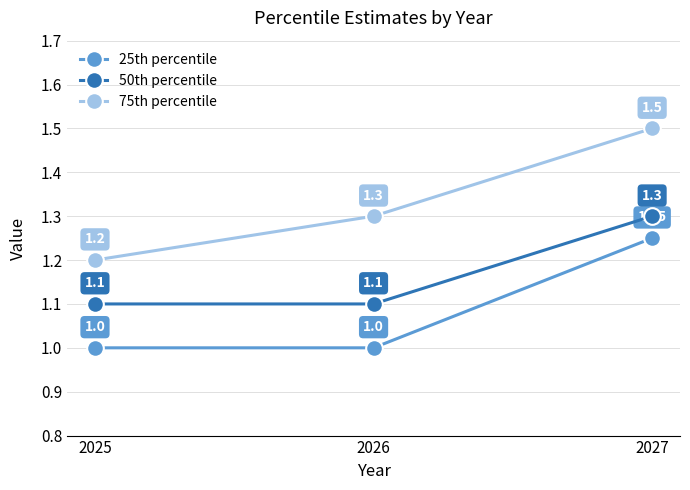

What is the value of the 50th percentile point at the 3rd from the left?

1.3